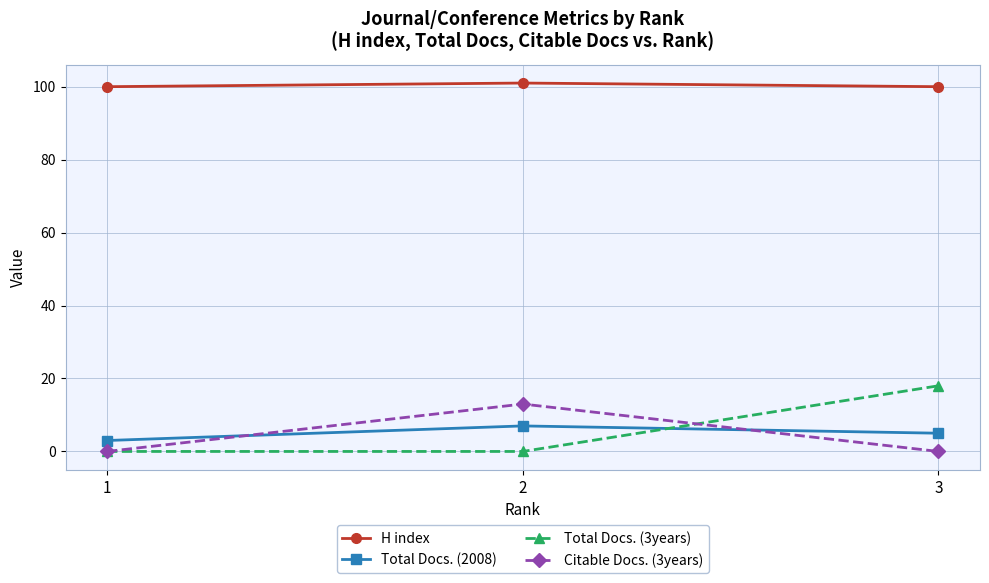

Is this an area chart (filled region under the line)?

No